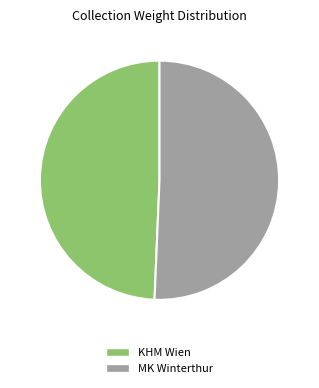

Rank the categories by value from lowest to highest.

KHM Wien, MK Winterthur